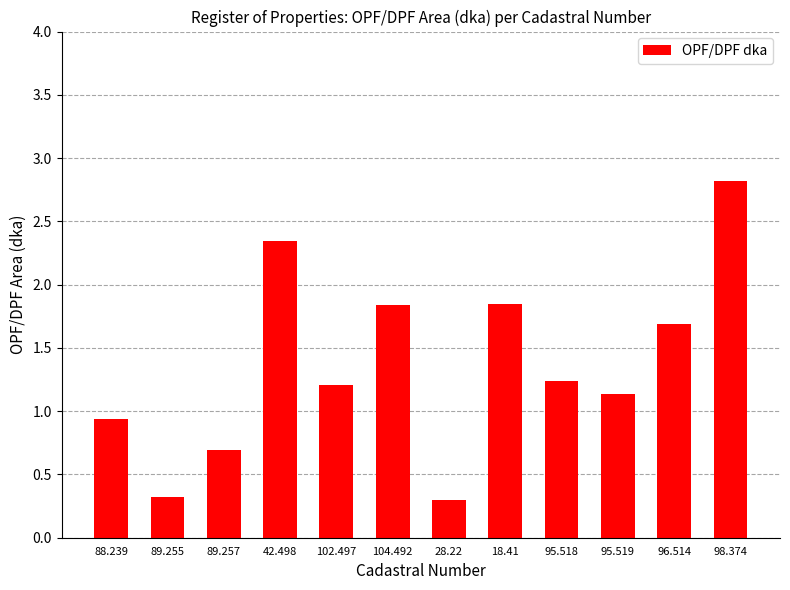

What is the label of the 4th bar from the right?

95.518